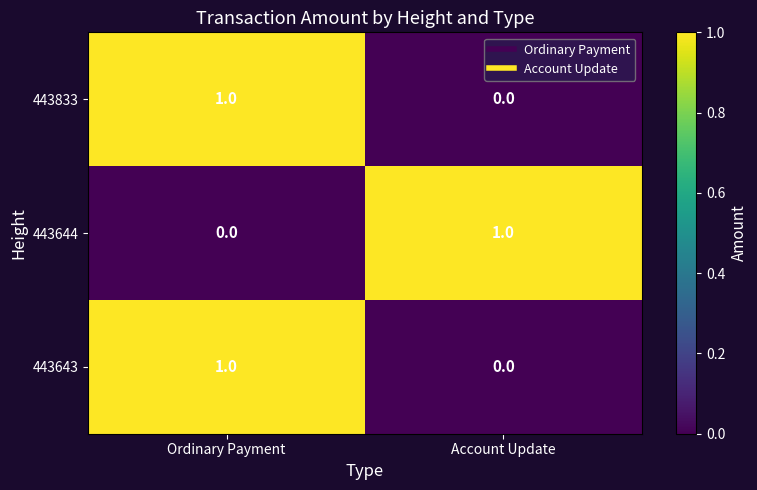

How many data points does each series have?

2